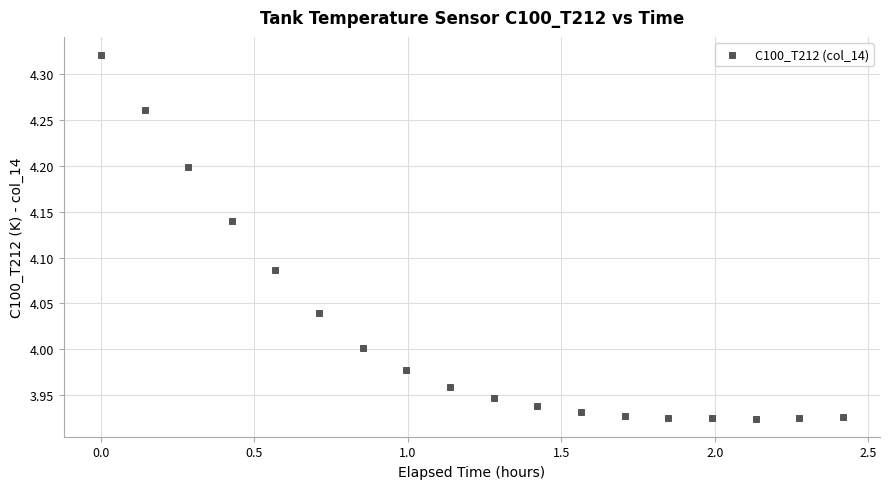

What is the range of Y values (max minus min)?

0.4